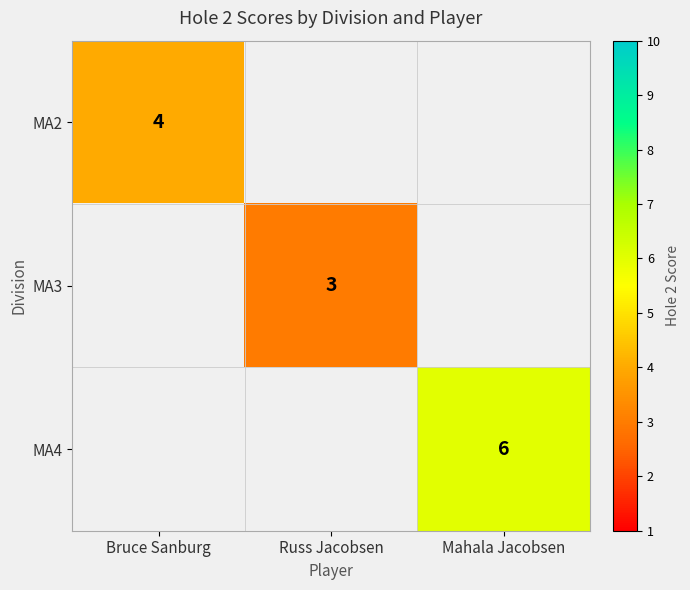

The value of MA4 at Mahala Jacobsen is 6. True or false?

True